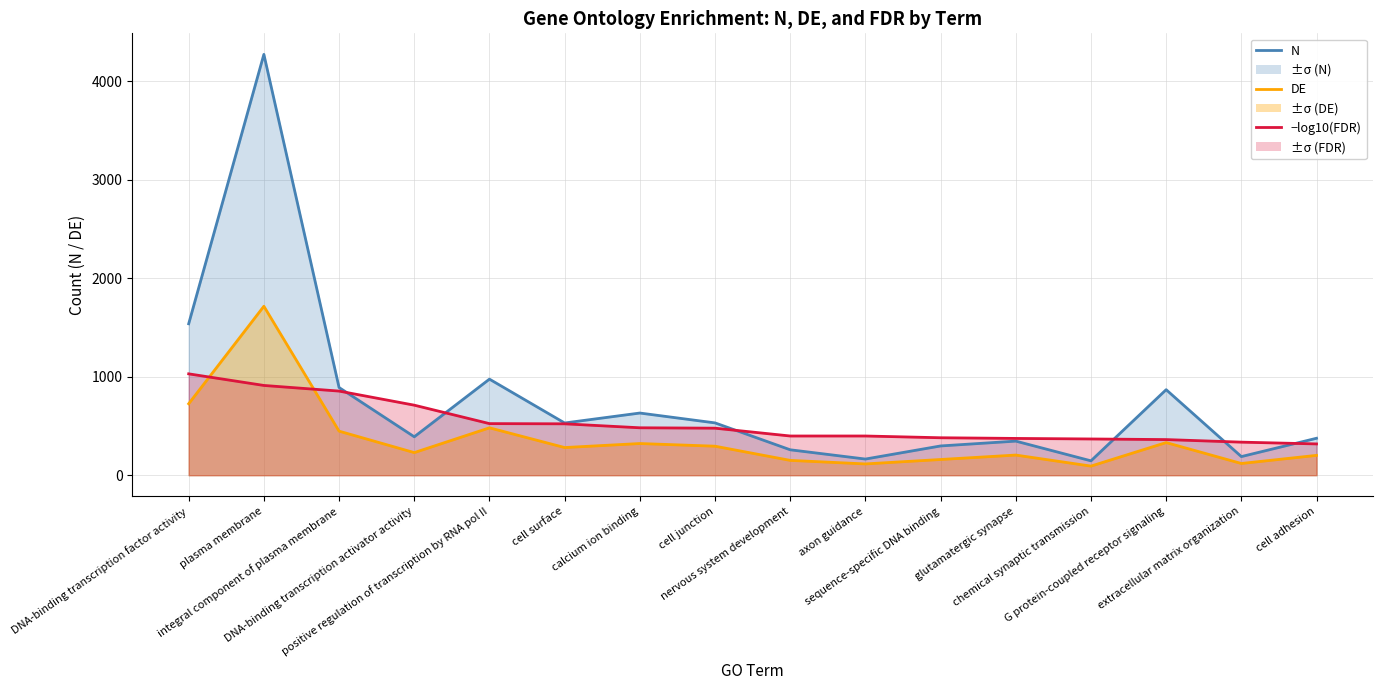

What is the total value across all series at extracellular matrix organization?

643.6